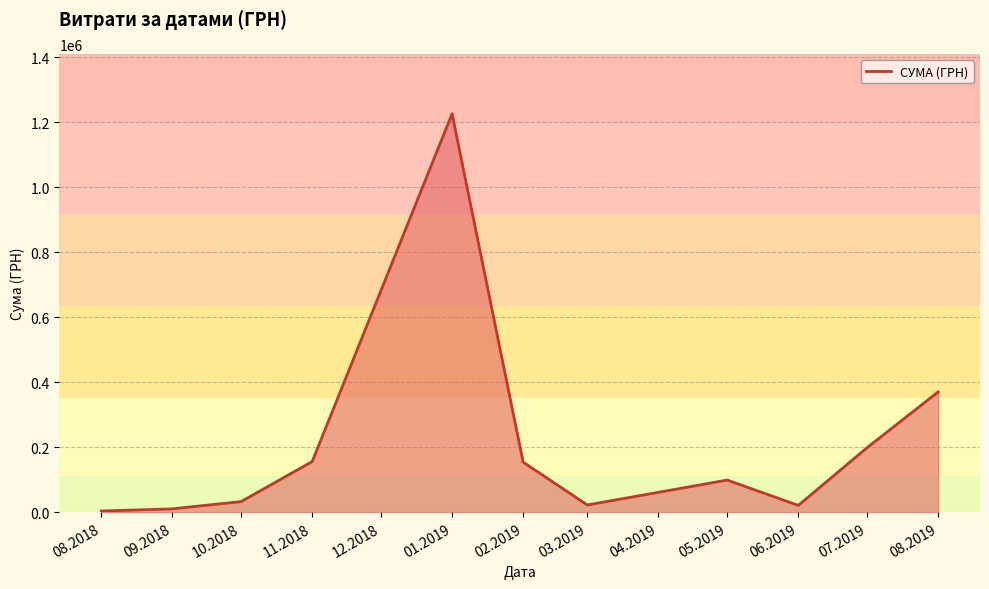

What is the difference between the second highest and minimum values?

366225.7